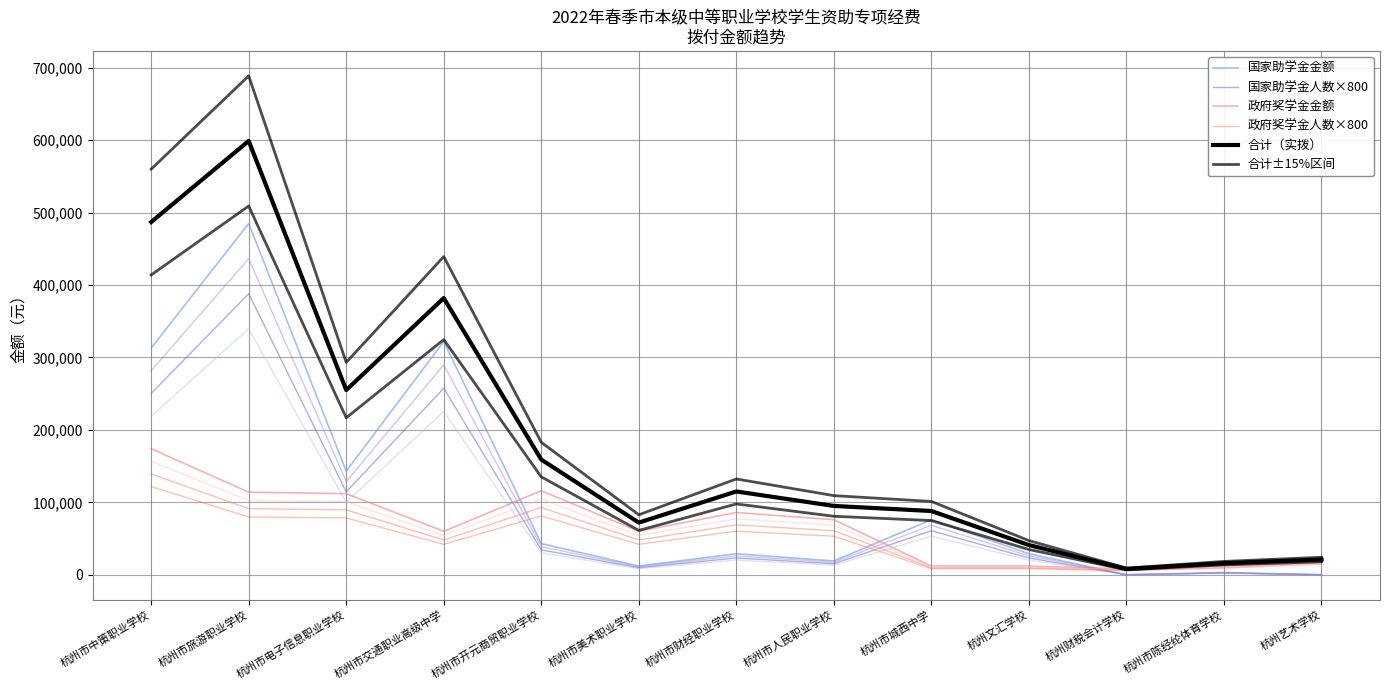

Between 杭州市美术职业学校 and 杭州财税会计学校, which series saw the biggest shift?

合计±15%区间